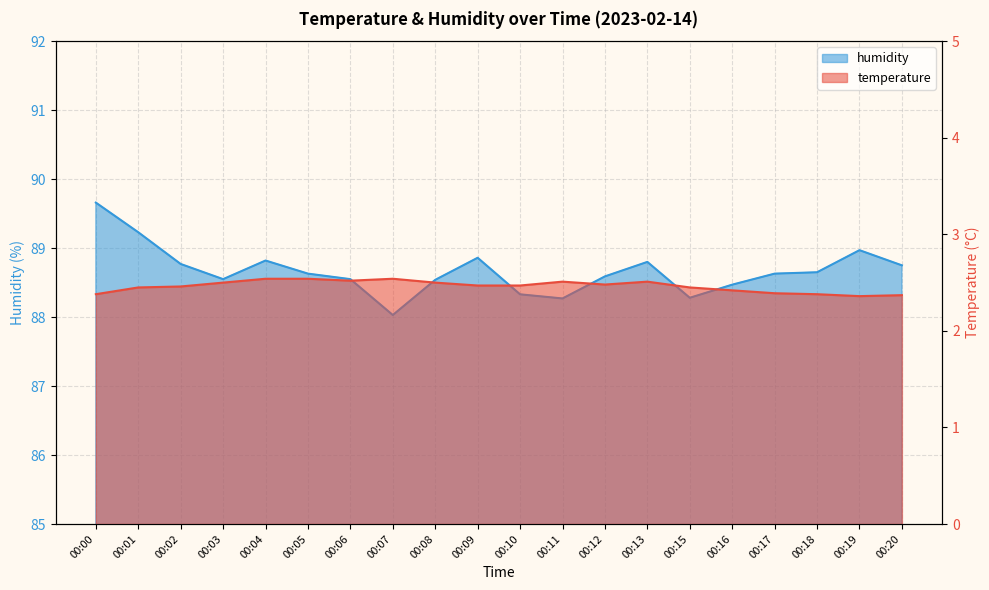

What is the difference between the maximum and minimum values in the humidity series?

1.6